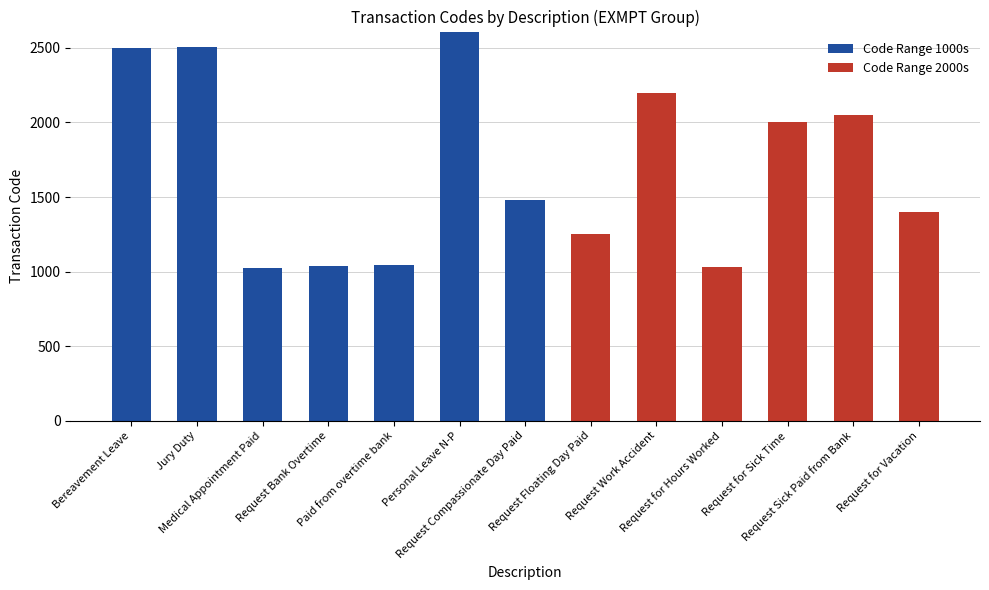

Rank the series by their average value, from lowest to highest.

Code Range 2000s, Code Range 1000s